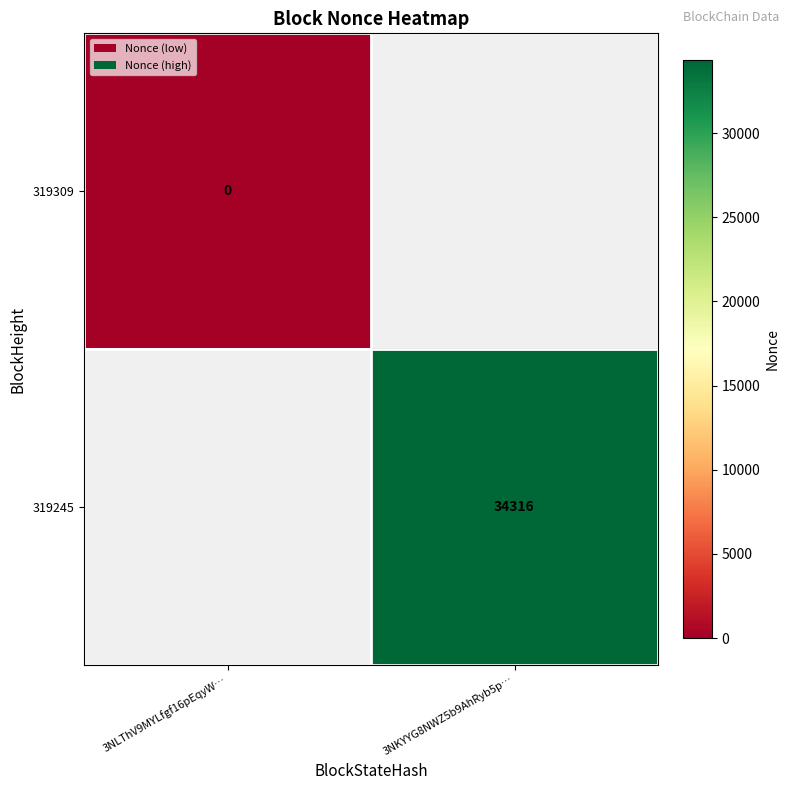

Is it true that 319245 equals 34316 at 3NKYYG8NWZ5b9AhRyb5p…?

True